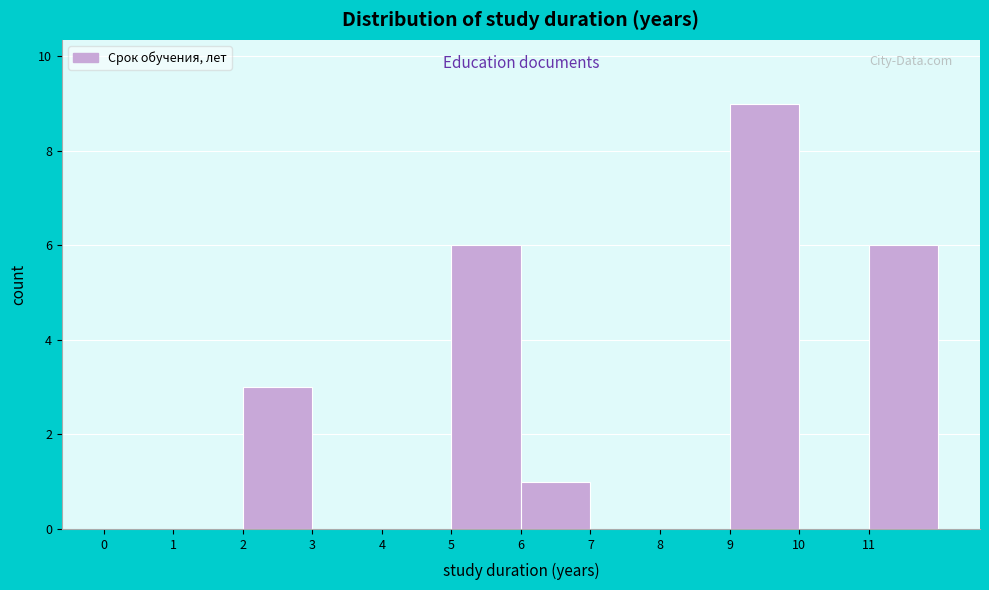

What is the height of the bar covering 2 to 3 on the x-axis? The values are not printed on the chart, so give them approximately, as read against the axis.

3